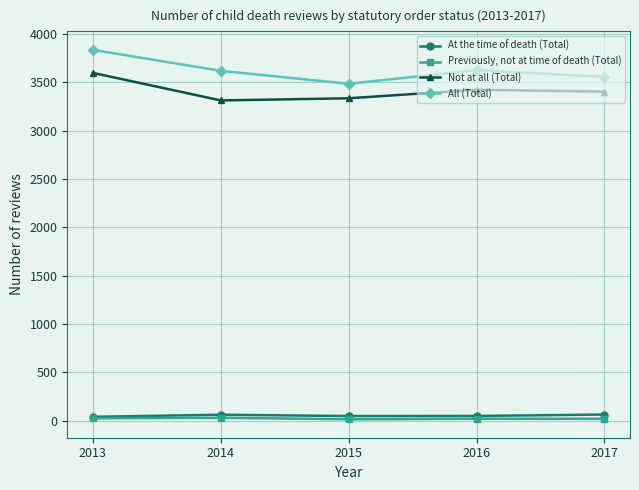

At how many categories does at least one series exceed 3187?

5